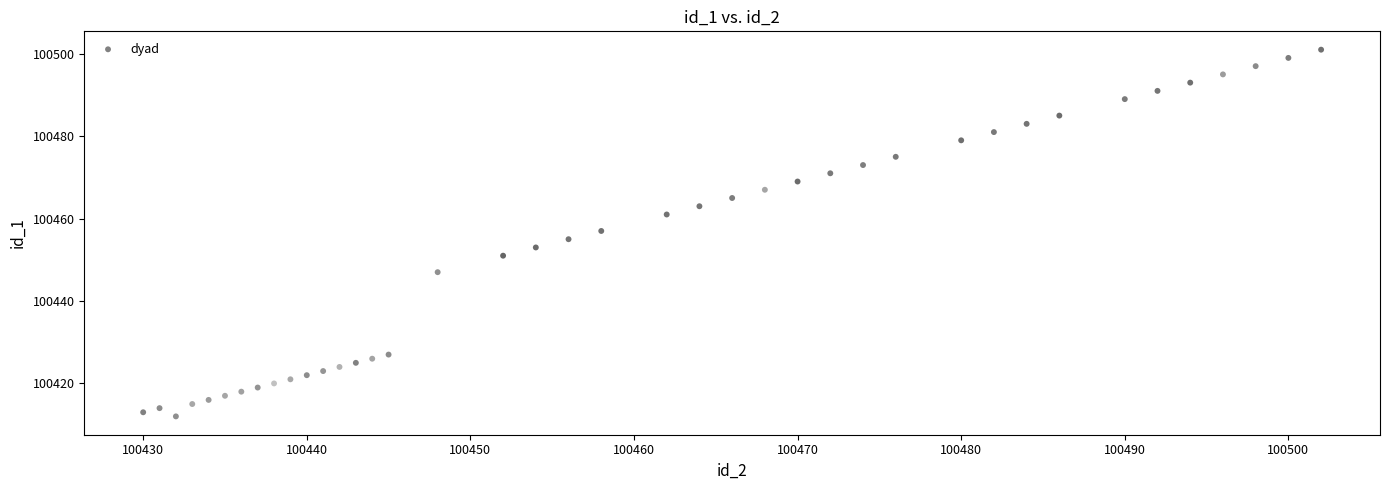

What is the range of X values (max minus min)?

72